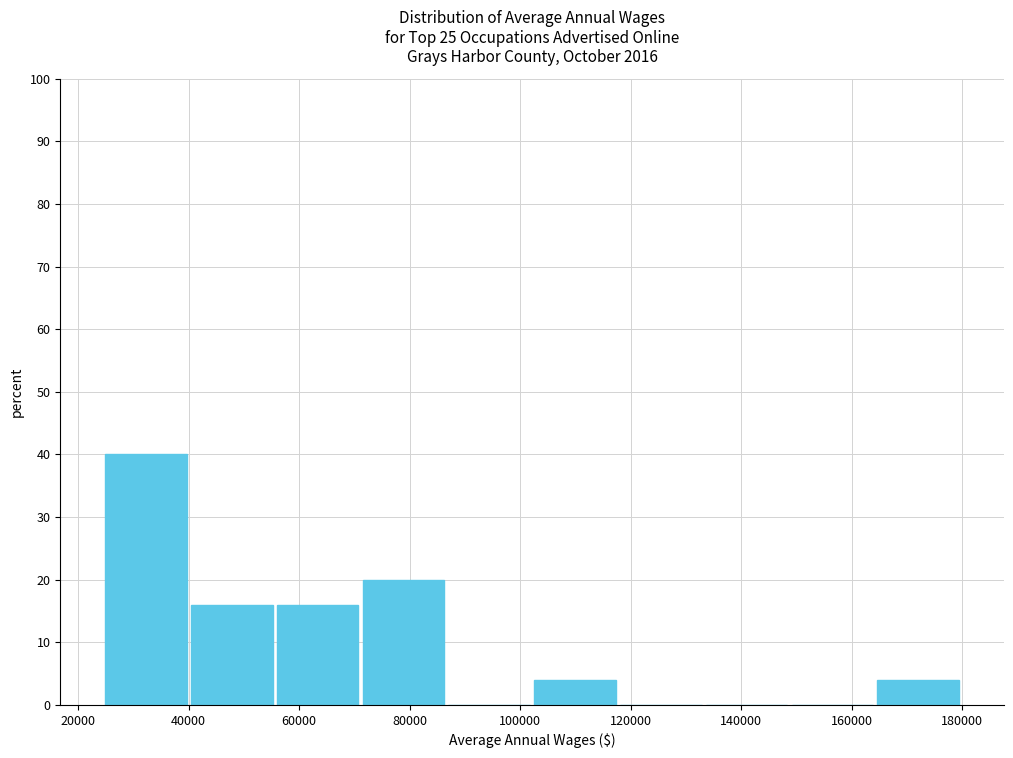

Which range on the x-axis has the tallest bar?

24000 to 40000